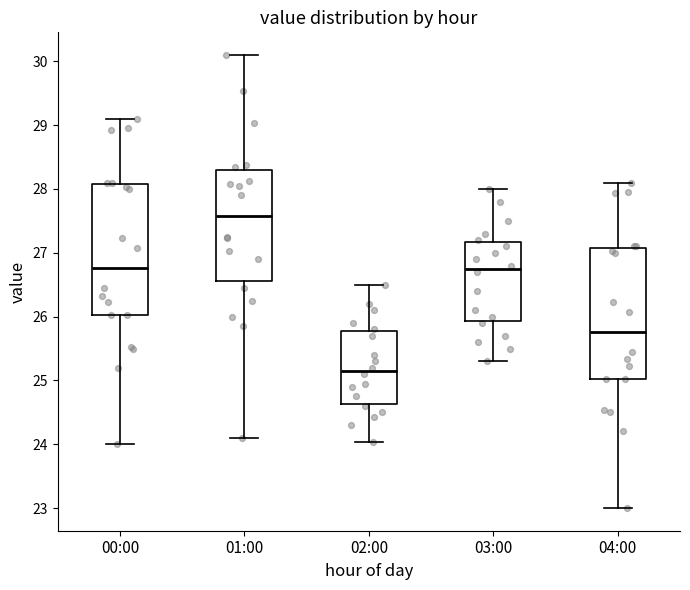

Which box's median line is the highest?

01:00